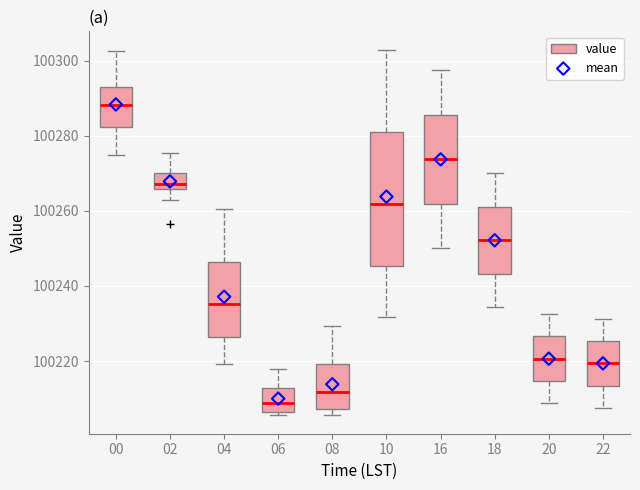

Reading left to right, read every box against the y-axis: the position of its median line, the range the box covers, and the ends of its whiskers. The values are not printed on the chart, so give them approximately, as read against the axis.

00: median 100288, box 100282 to 100294, whiskers 100276 to 100302
02: median 100268, box 100266 to 100270, whiskers 100262 to 100276
04: median 100236, box 100226 to 100246, whiskers 100220 to 100260
06: median 100208, box 100206 to 100212, whiskers 100206 (just below the box's lower edge) to 100218
08: median 100212, box 100208 to 100220, whiskers 100206 to 100230
10: median 100262, box 100246 to 100280, whiskers 100232 to 100304
16: median 100274, box 100262 to 100286, whiskers 100250 to 100298
18: median 100252, box 100244 to 100262, whiskers 100234 to 100270
20: median 100220, box 100214 to 100226, whiskers 100208 to 100232
22: median 100220, box 100214 to 100226, whiskers 100208 to 100232